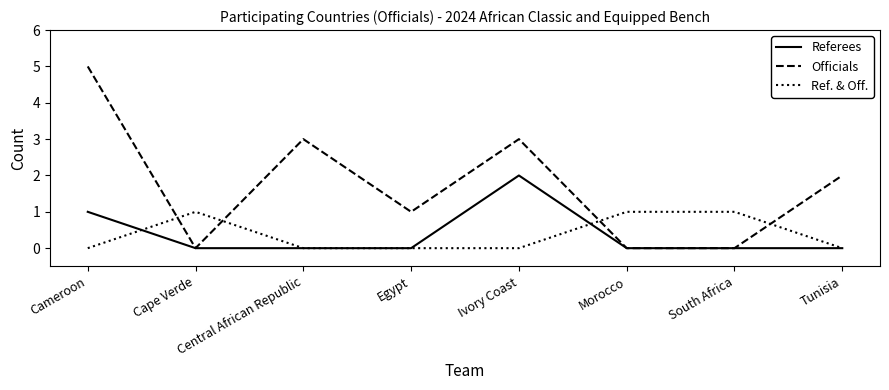

Reading right to left, transcribe all the data shown in this chart.

Referees: Tunisia=0	South Africa=0	Morocco=0	Ivory Coast=2	Egypt=0	Central African Republic=0	Cape Verde=0	Cameroon=1
Officials: Tunisia=2	South Africa=0	Morocco=0	Ivory Coast=3	Egypt=1	Central African Republic=3	Cape Verde=0	Cameroon=5
Ref. & Off.: Tunisia=0	South Africa=1	Morocco=1	Ivory Coast=0	Egypt=0	Central African Republic=0	Cape Verde=1	Cameroon=0